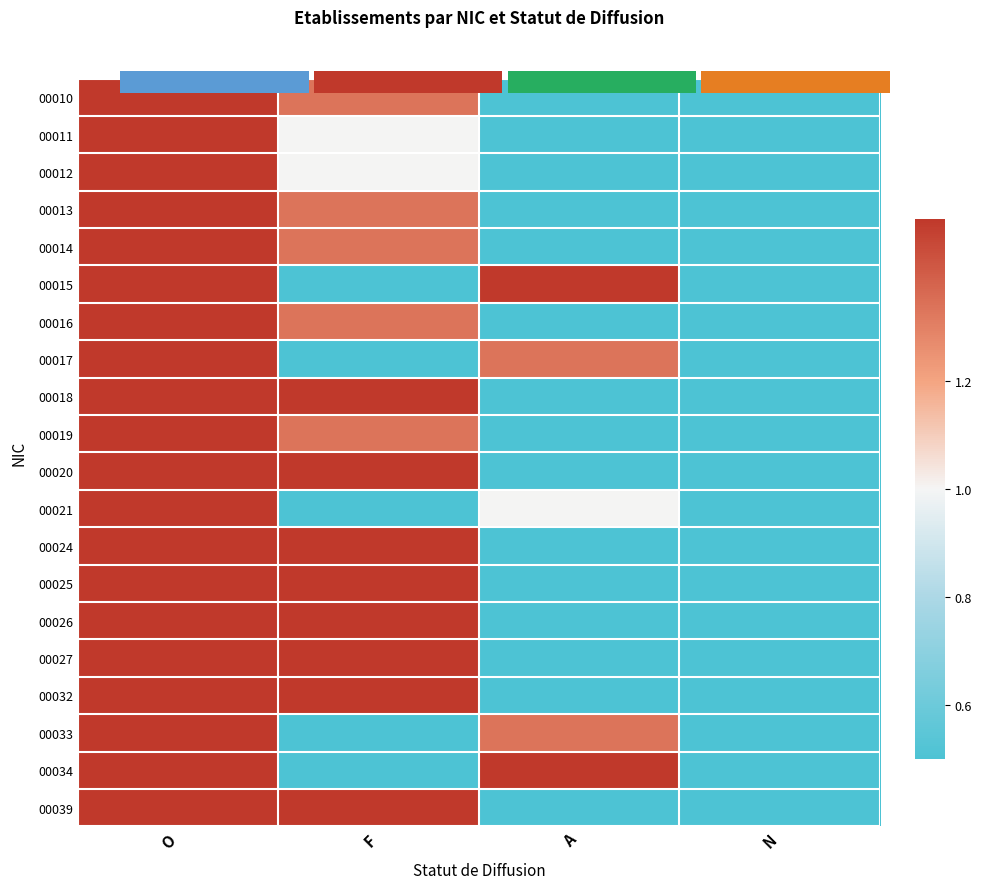

Between A and O, which is larger?

O